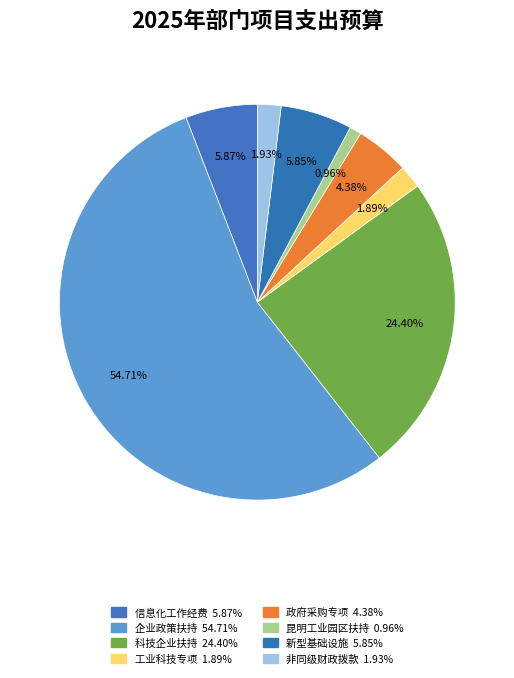

How many segments does this pie chart have?

8